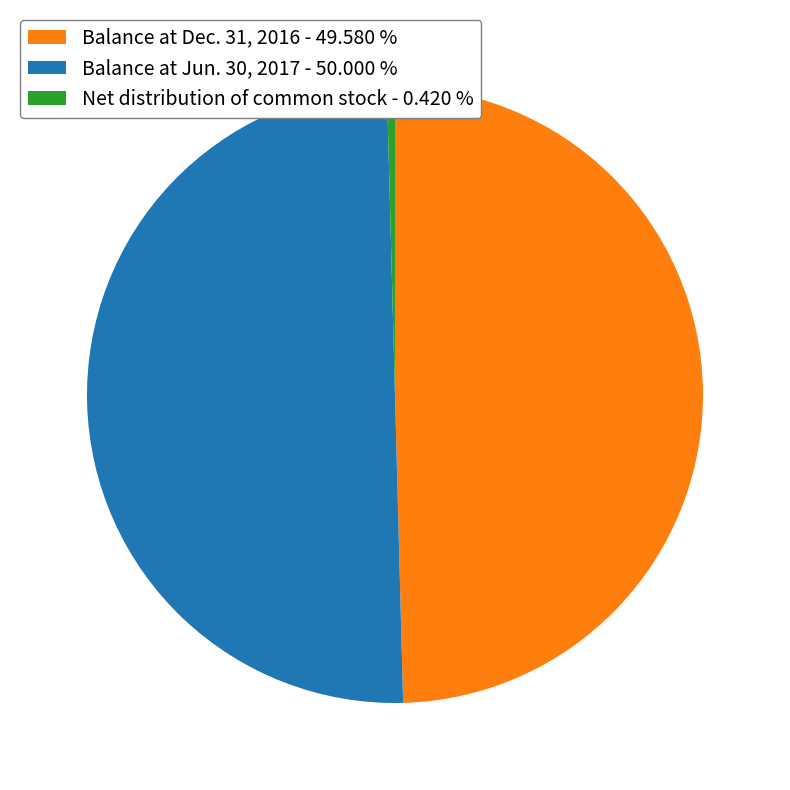

Rank the categories by value from highest to lowest.

Balance at Jun. 30, 2017, Balance at Dec. 31, 2016, Net distribution of common stock